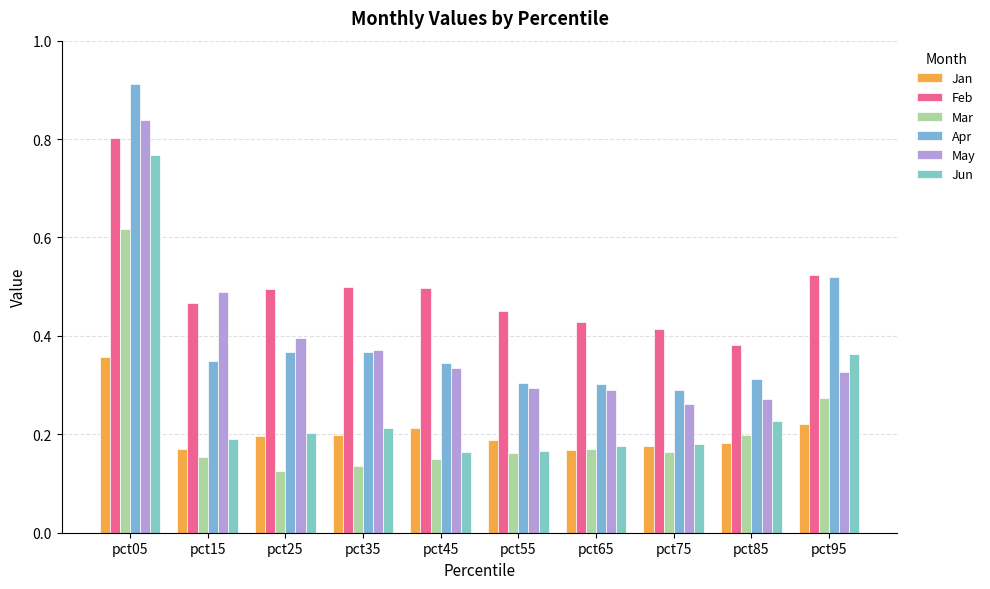

Does the chart contain any negative values?

No